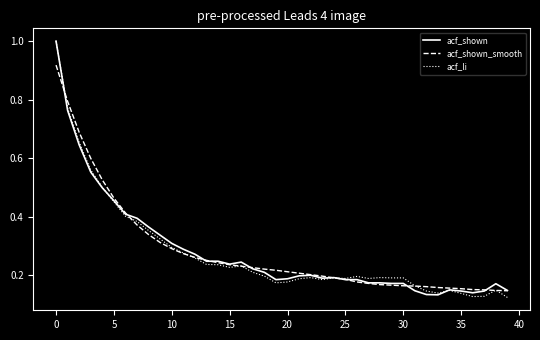

What is the maximum value shown in the chart?

1.0